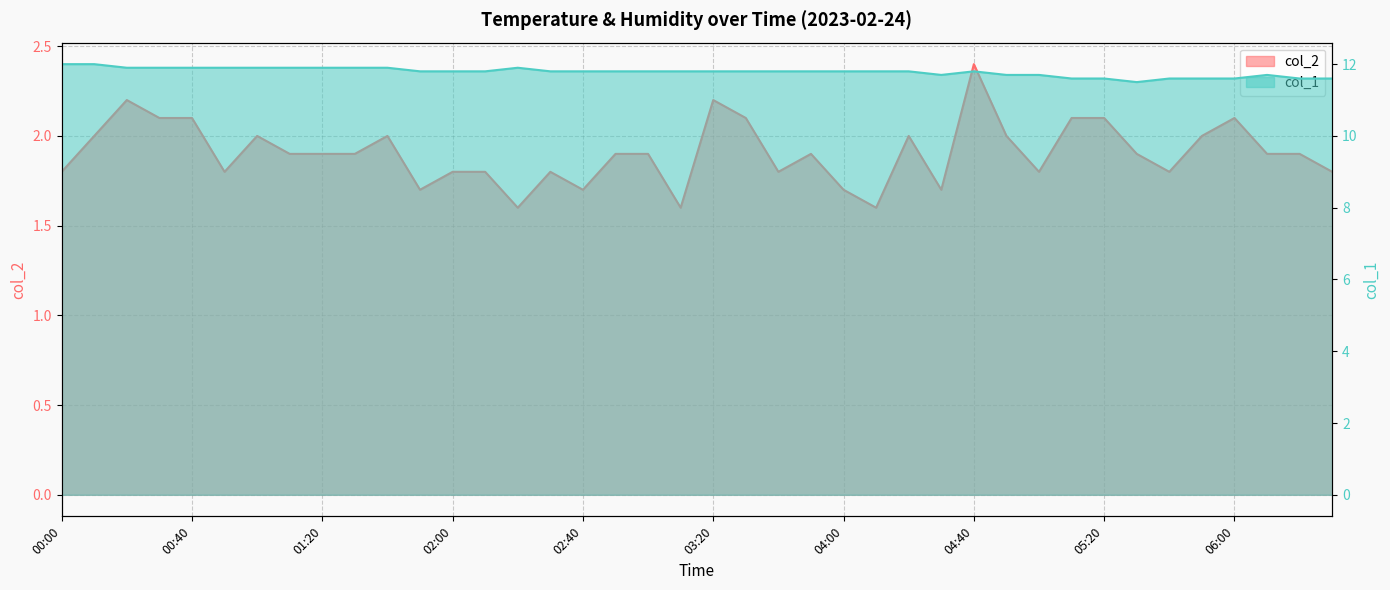

At 04:40, list the series in order from smallest to largest.

col_2, col_1